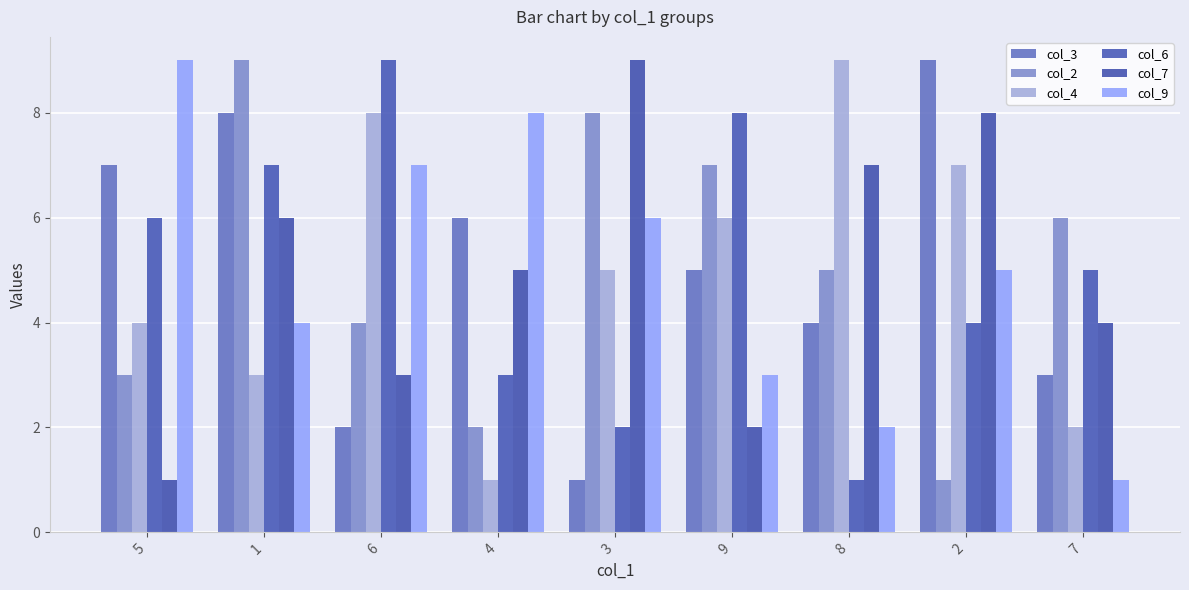

At how many categories does at least one series exceed 4?

9